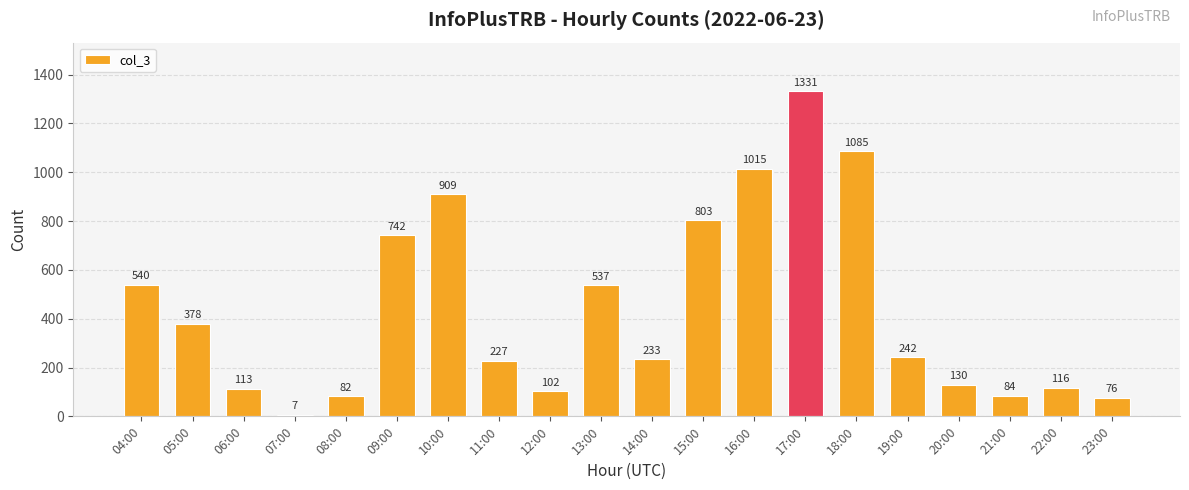

The chart shows a value of 1210 at 15:00. True or false?

False